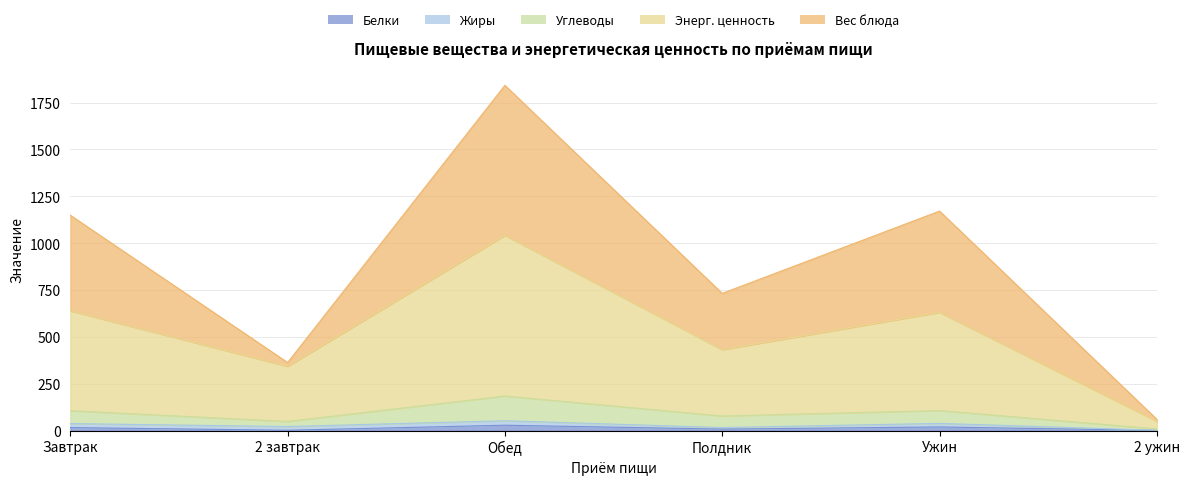

At which label does Углеводы reach its peak?

Обед